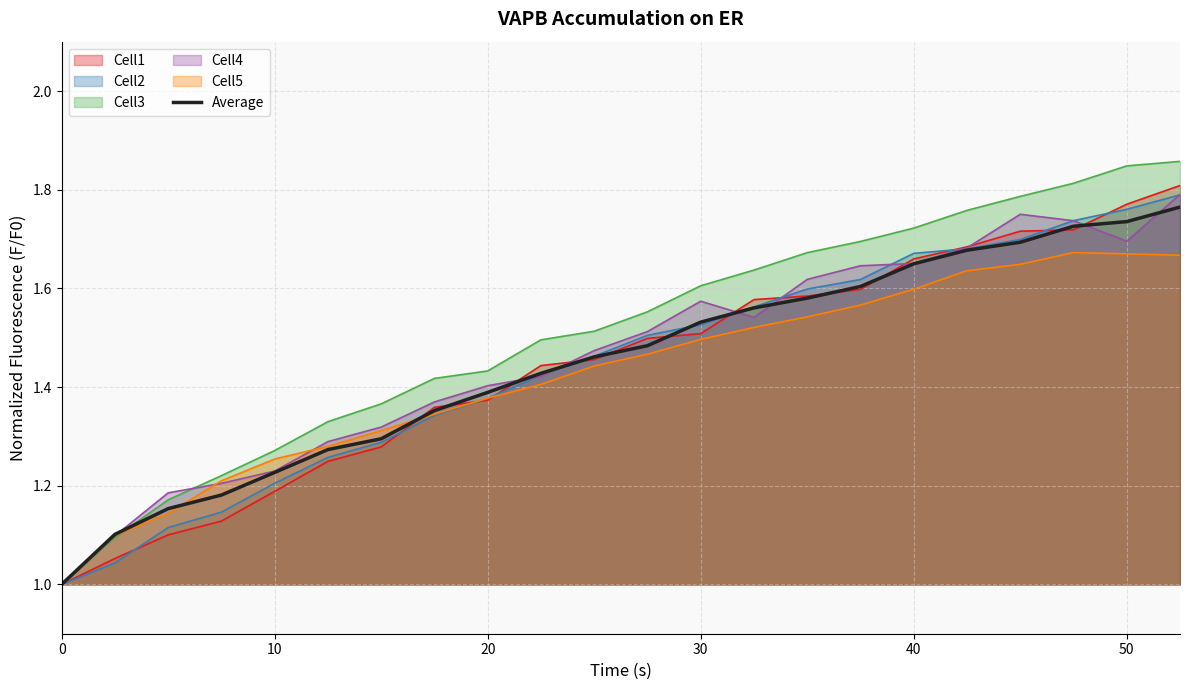

Which series has the largest range (max minus min)?

Cell3